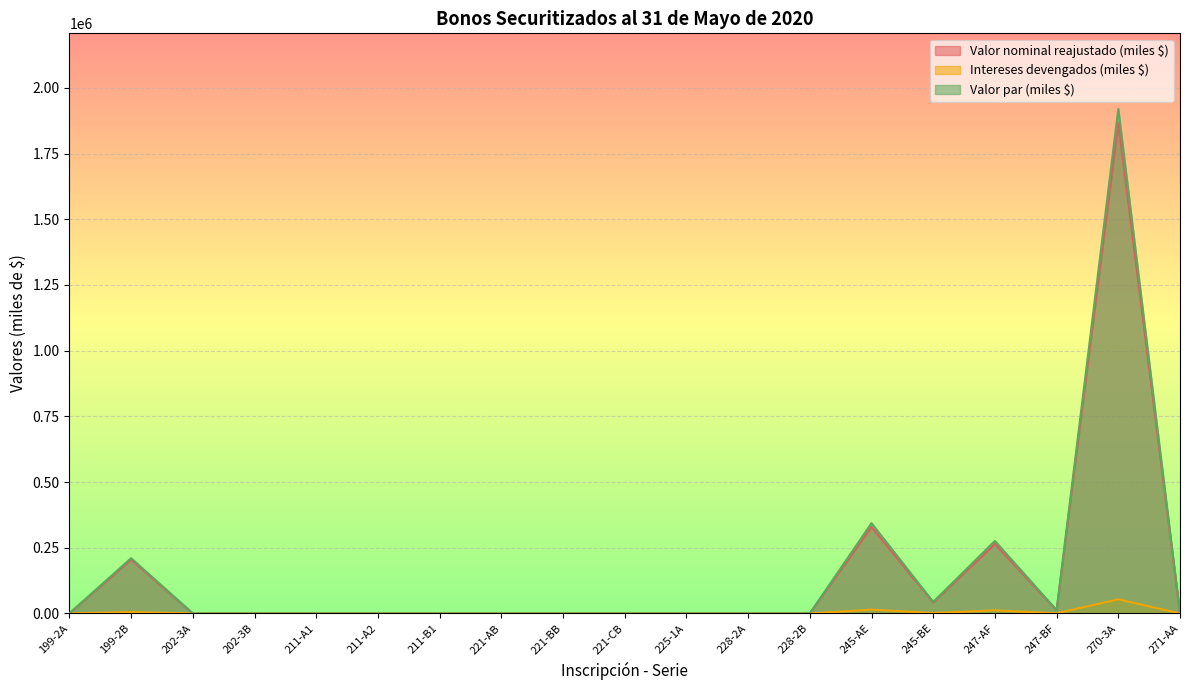

What is the greatest value displayed?

1919386